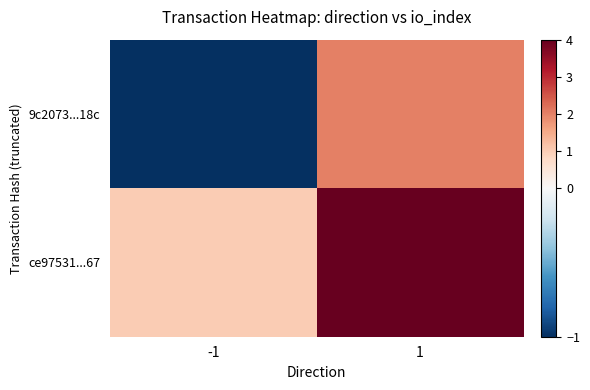

Reading left to right, extract all data points from this chart.

9c2073...18c: -1=-1	1=2
ce97531...67: -1=1	1=4